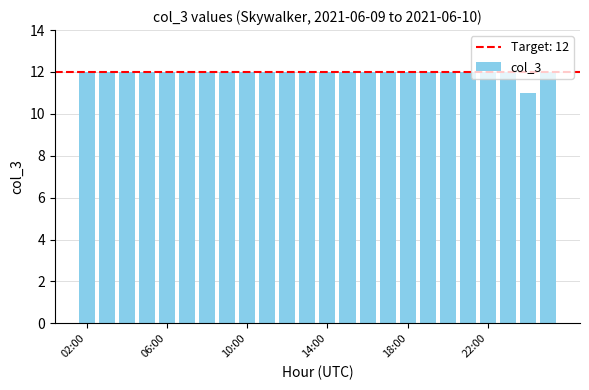

What is the sum of all values?

287